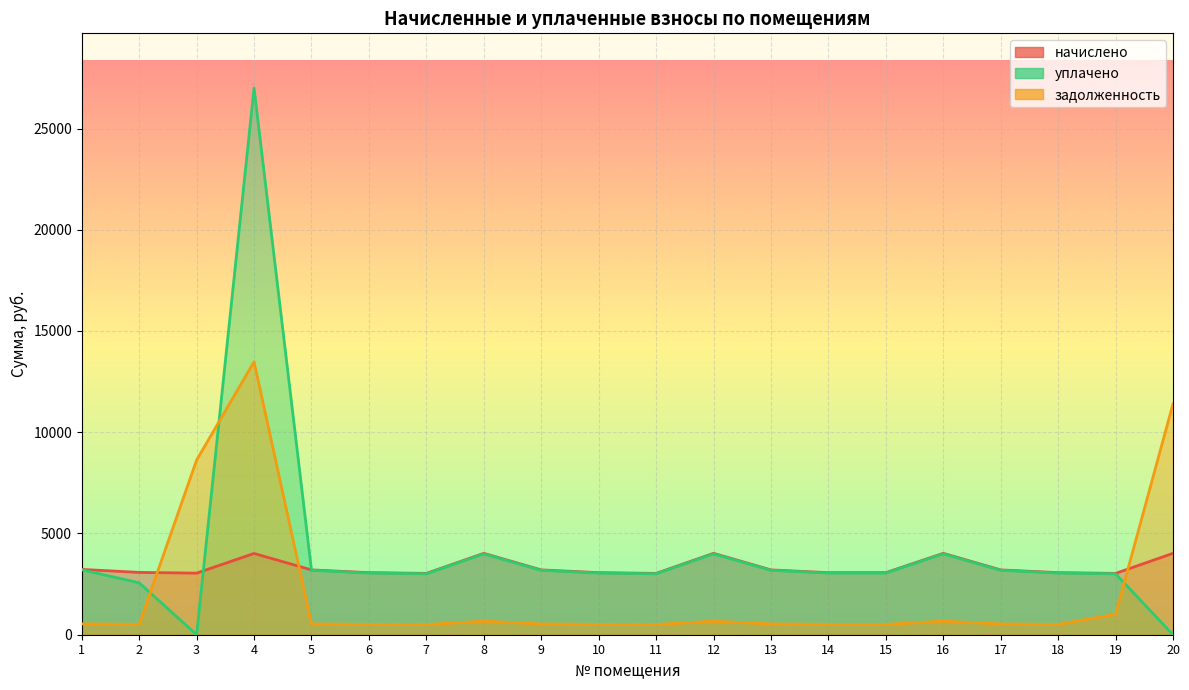

In задолженность, how many points are lower than both neighbors (excluding endpoints)?

4